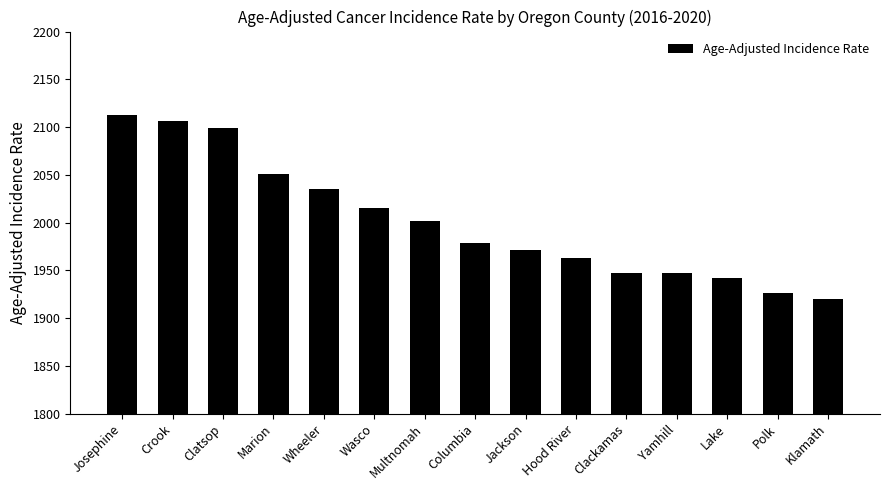

What is the minimum value shown in the chart?

1920.0